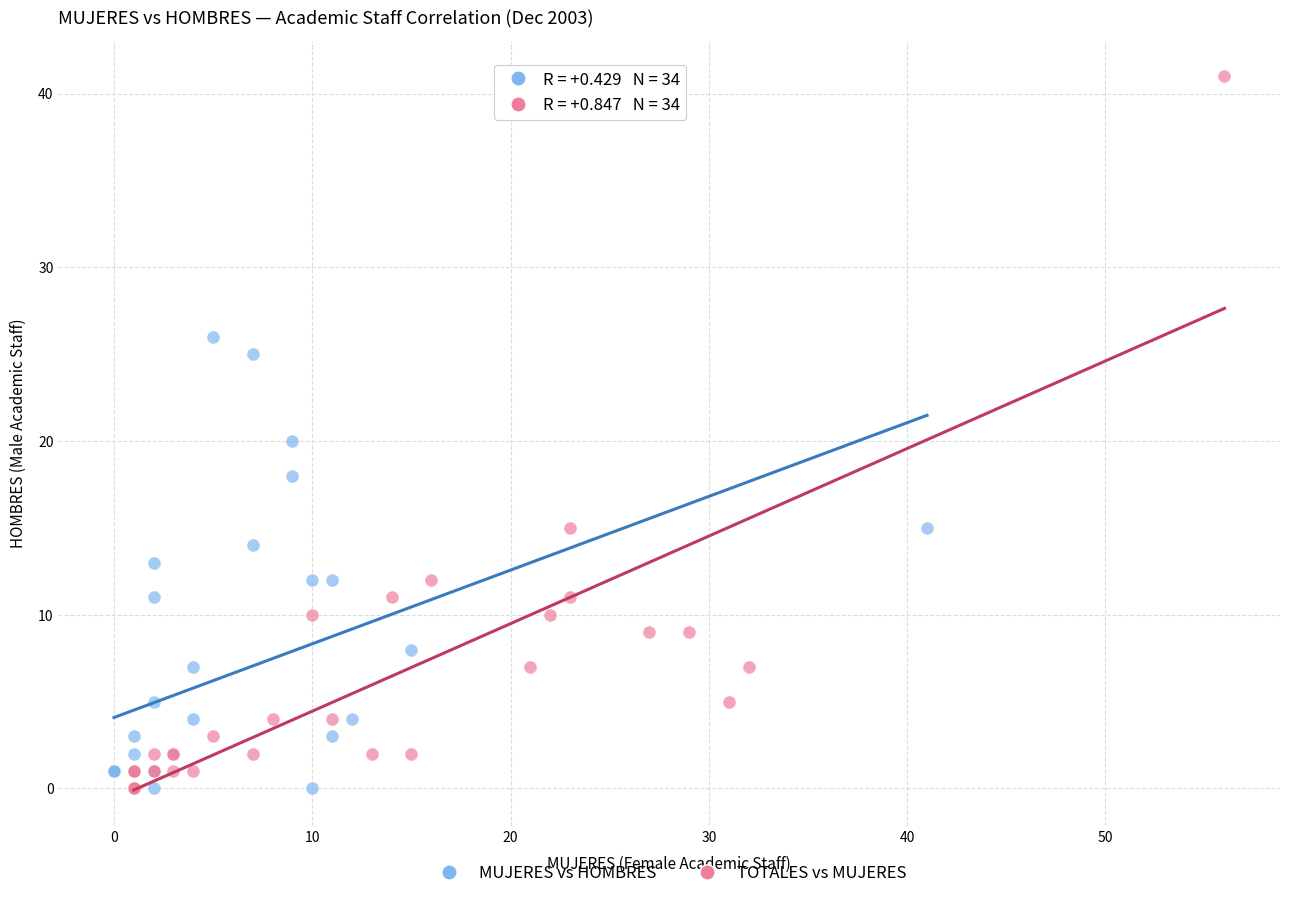

Which series reaches the maximum Y coordinate?

TOTALES vs MUJERES